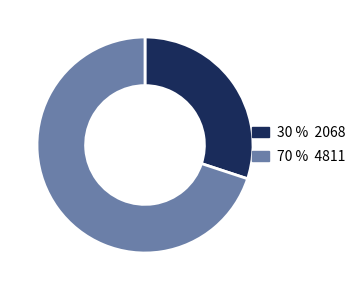

Does any single category account for the majority?

Yes